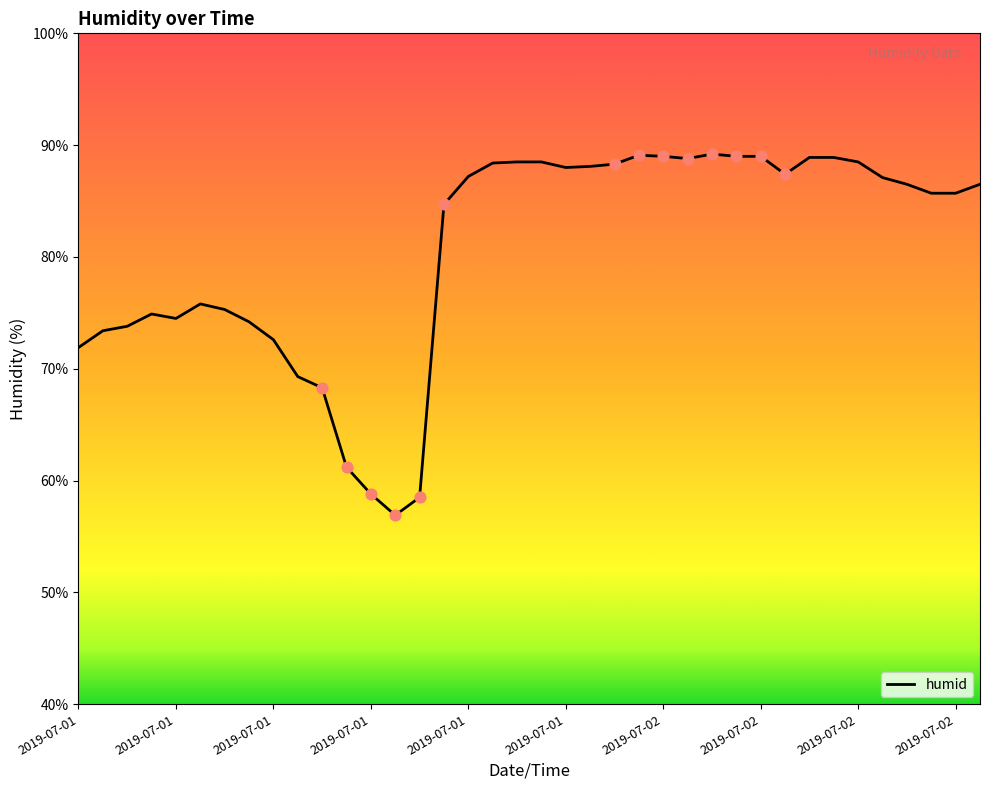

What is the maximum value shown in the chart?

89.2